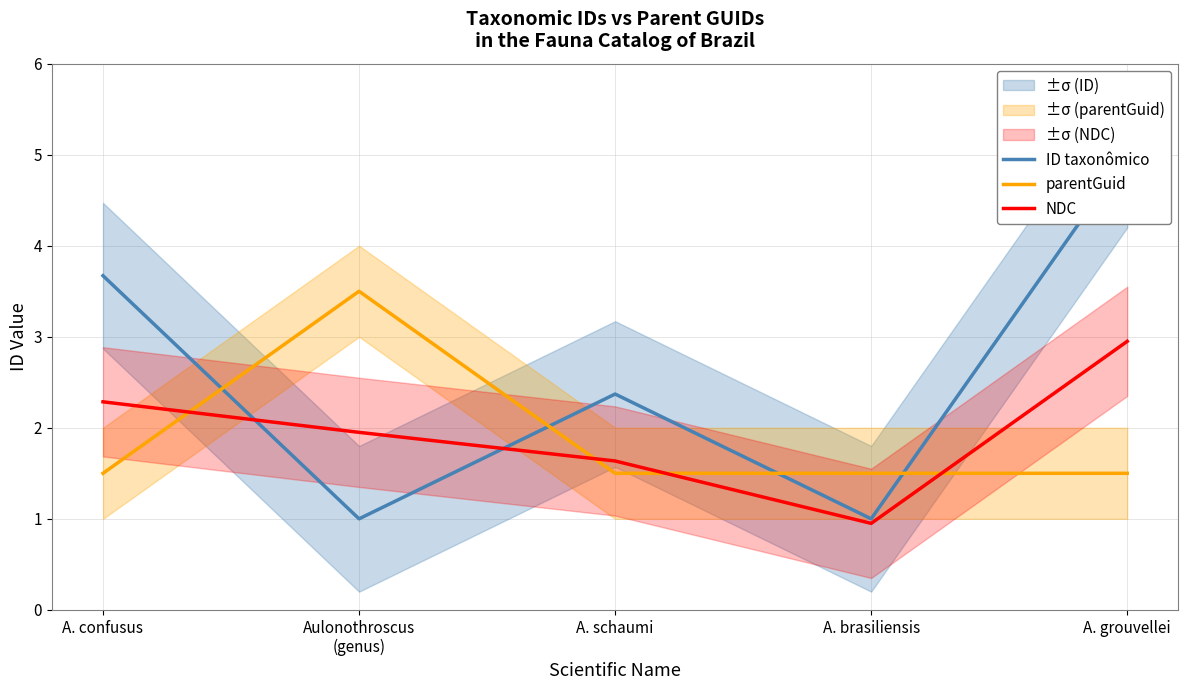

Which category has the lowest value in the ID taxonômico series?

Aulonothroscus
(genus)